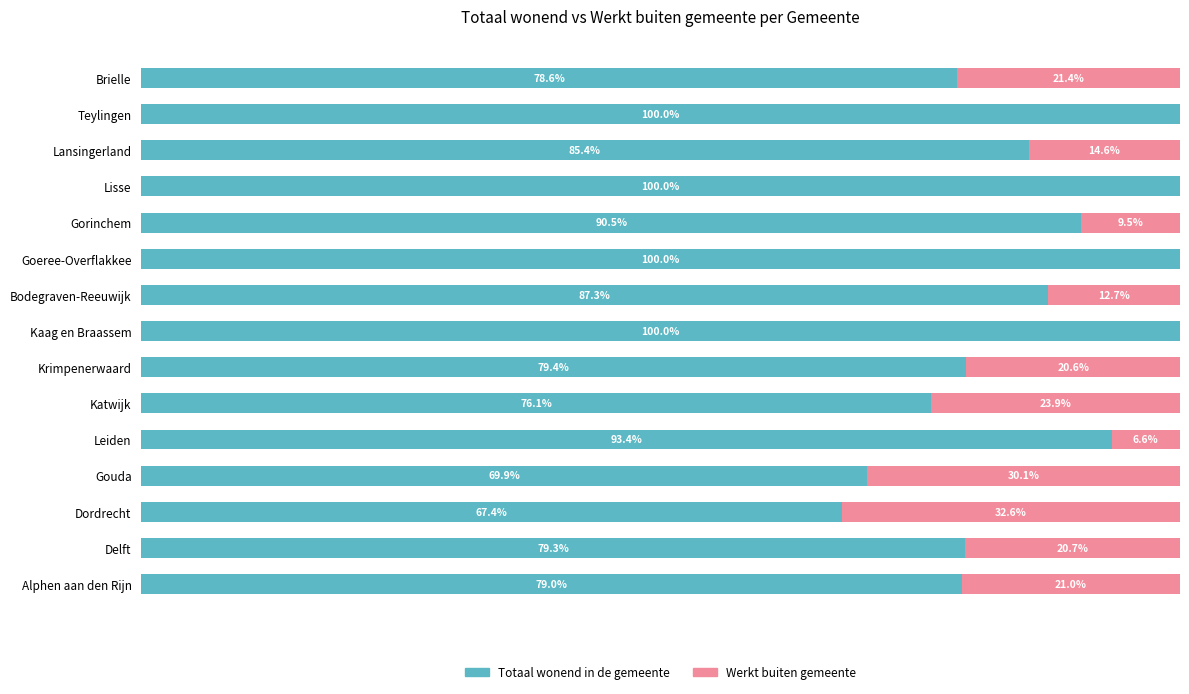

At which label is Totaal wonend in de gemeente closest to 83?

Lansingerland